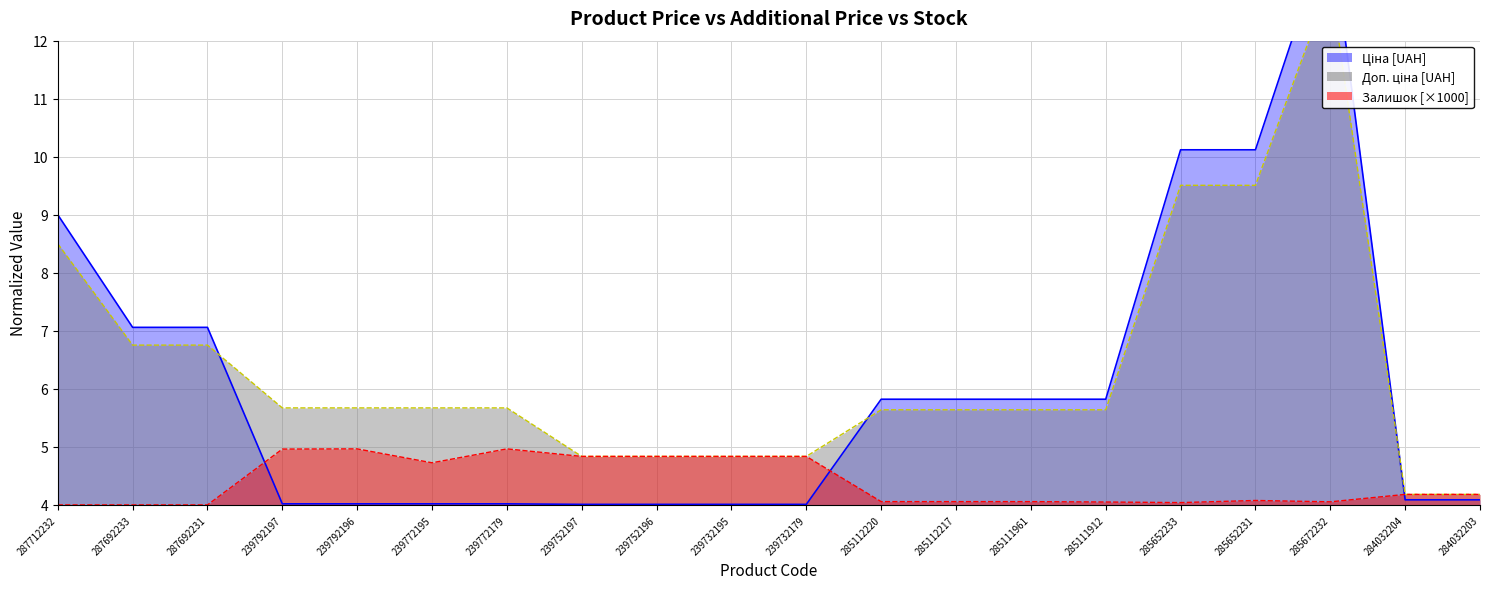

At which label is Доп. ціна closest to 8?

287712232